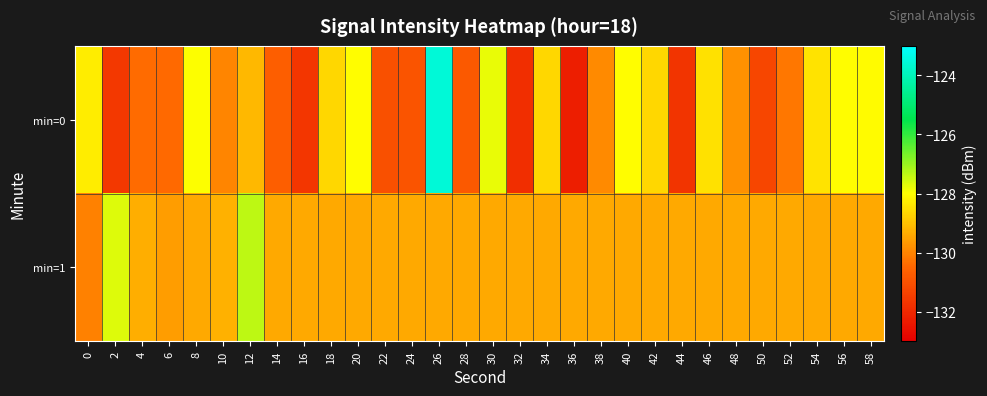

Which series has the largest total across all categories?

min=1